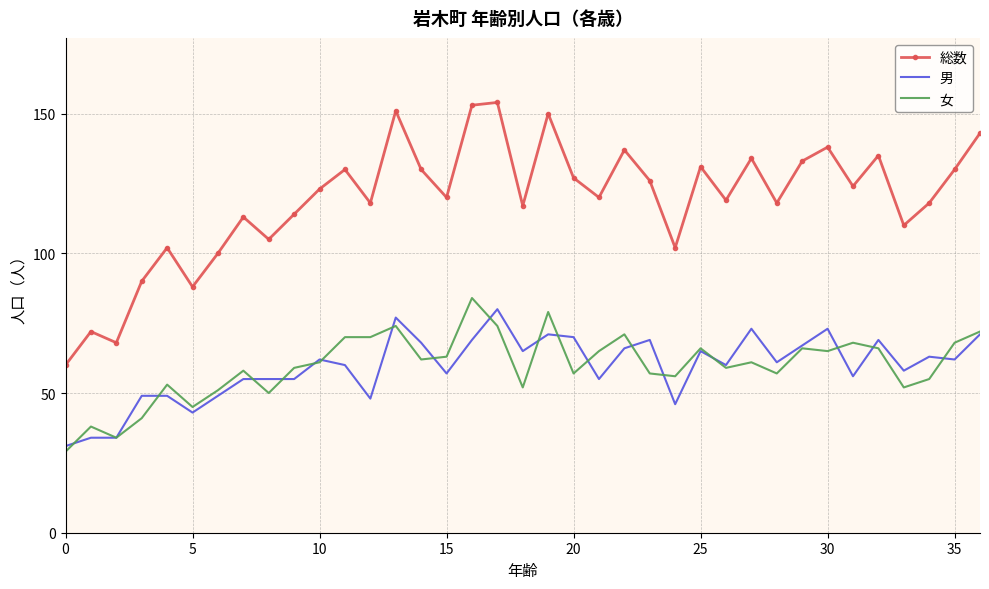

What is the smallest value displayed?

29